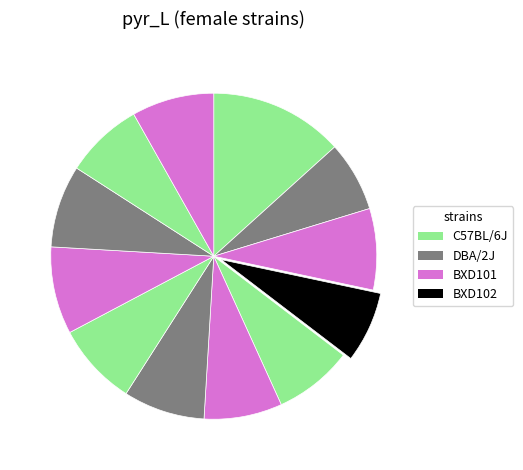

How many segments does this pie chart have?

12